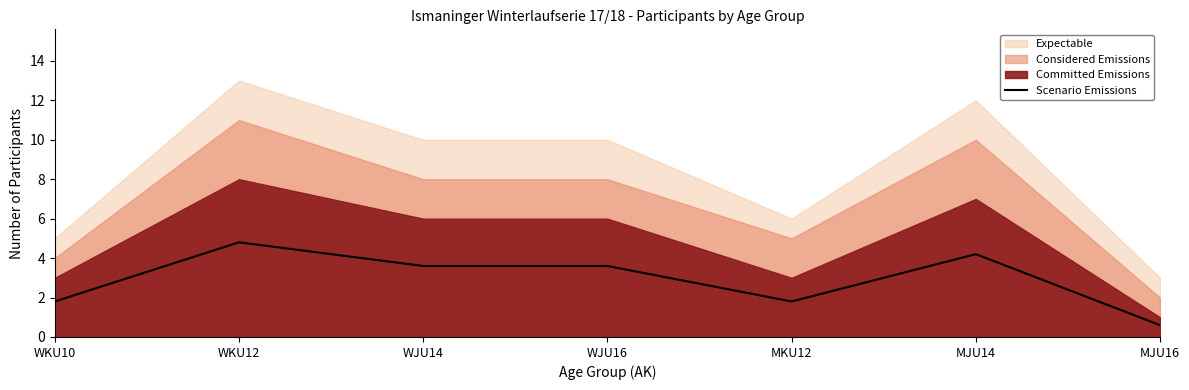

List the labels in order of value, smallest first.

MJU16, WKU10, MKU12, WJU14, WJU16, MJU14, WKU12